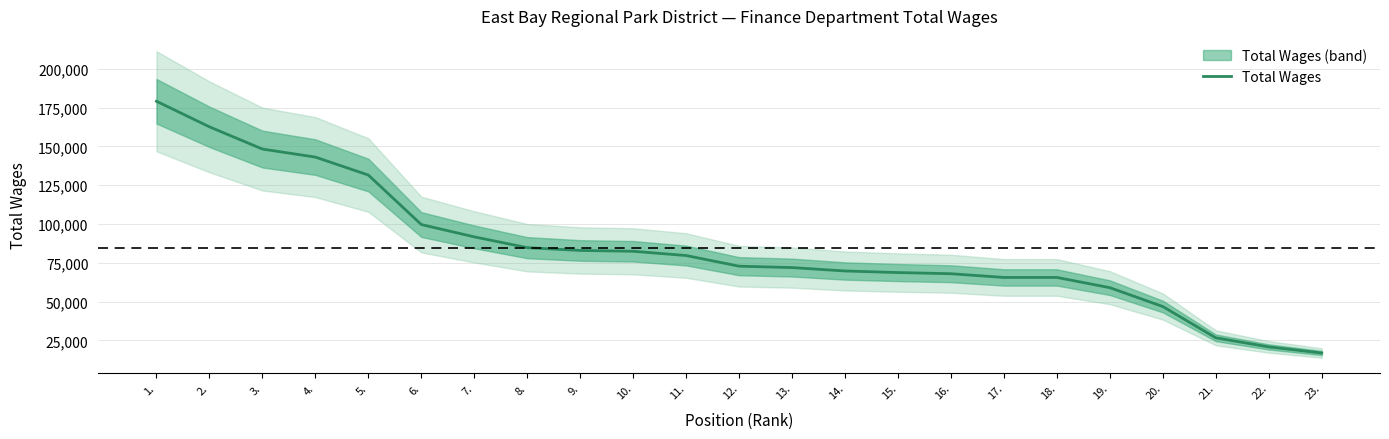

Rank the categories by value from lowest to highest.

23., 22., 21., 20., 19., 18., 17., 16., 15., 14., 13., 12., 11., 10., 9., 8., 7., 6., 5., 4., 3., 2., 1.